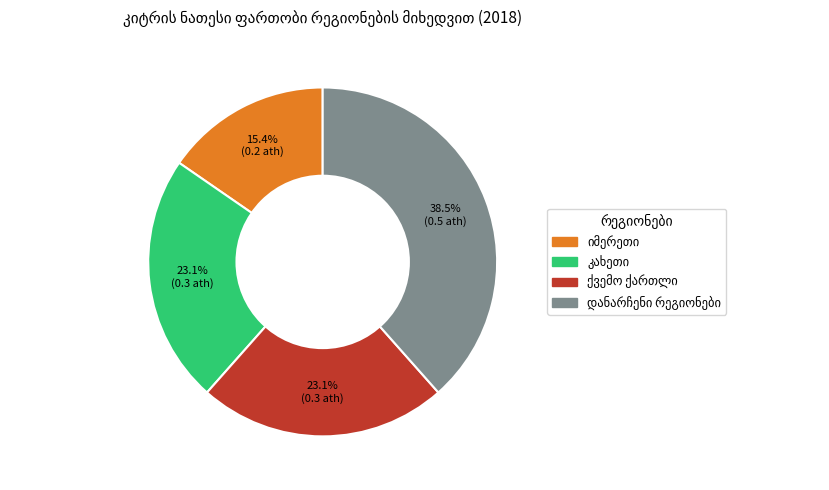

Does any single category account for the majority?

No